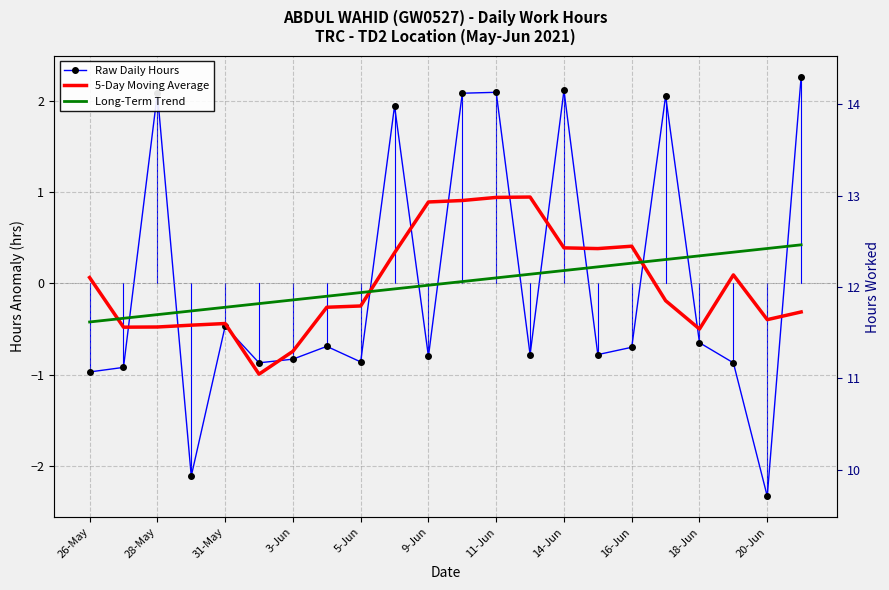

What is the label of the 12th point from the left?

11